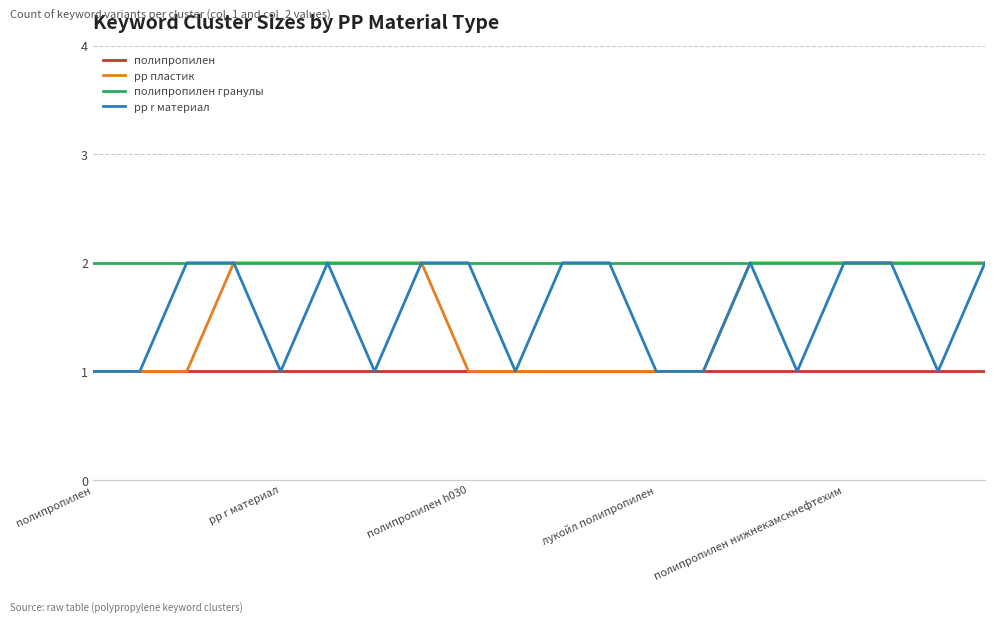

How many series are shown in this chart?

4